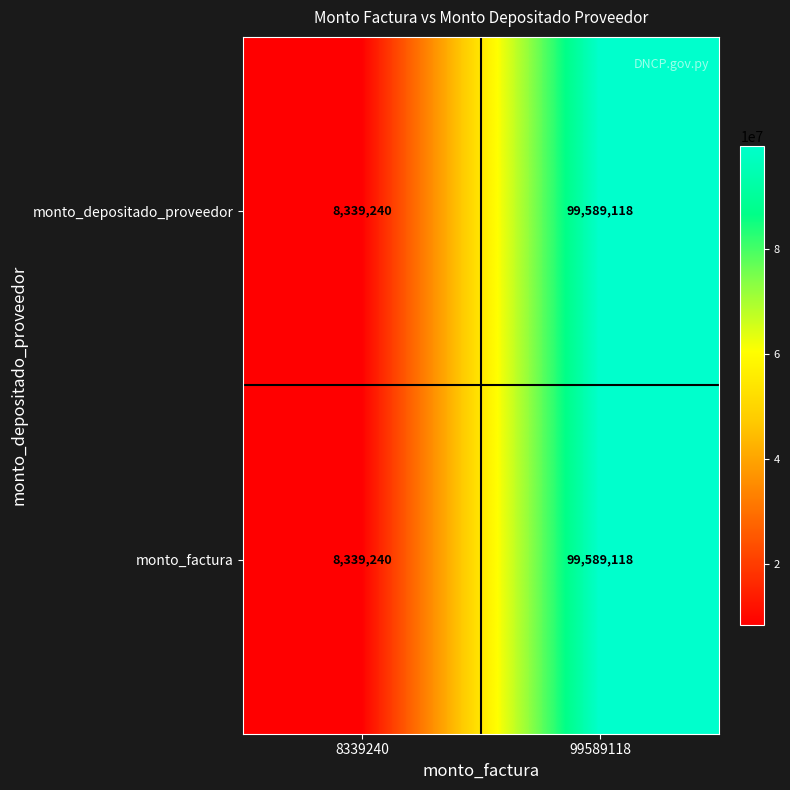

The monto_factura series shows 13499275 at 8339240. True or false?

False